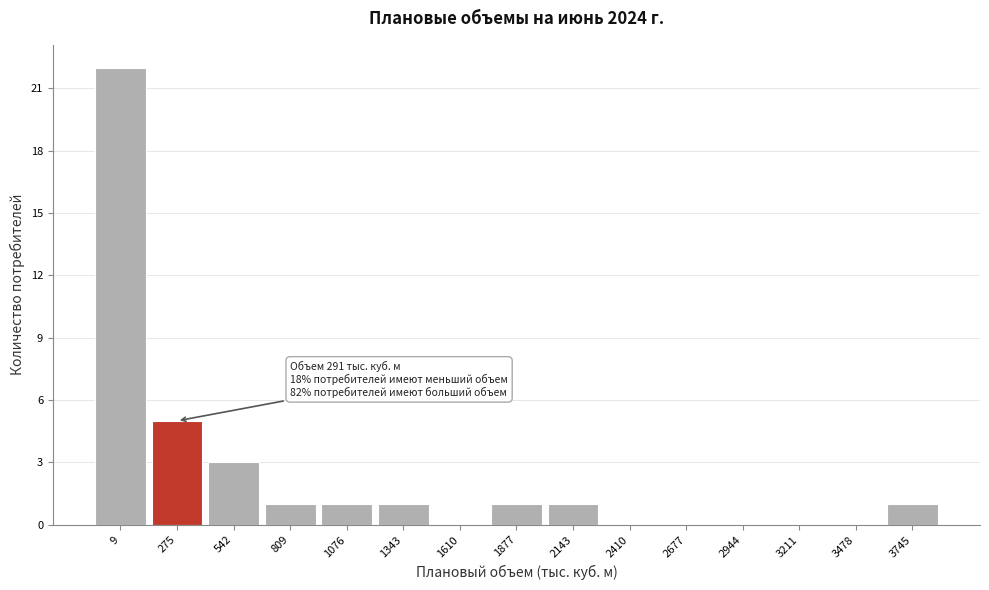

Reading left to right, transcribe all the data shown in this chart.

9=22	275=5	542=3	809=1	1076=1	1343=1	1610=0	1877=1	2143=1	2410=0	2677=0	2944=0	3211=0	3478=0	3745=1